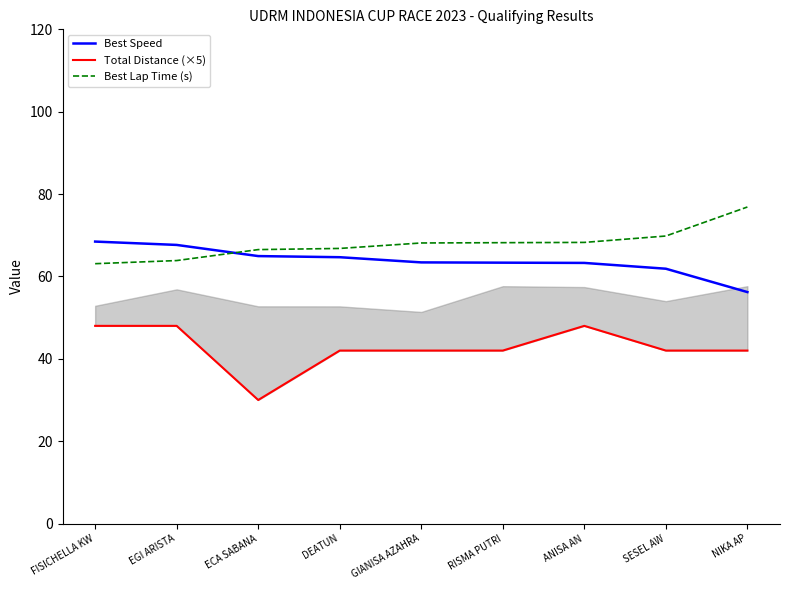

True or false: Best Lap Time (s) has a value of 112.2 at FISICHELLA KW.

False